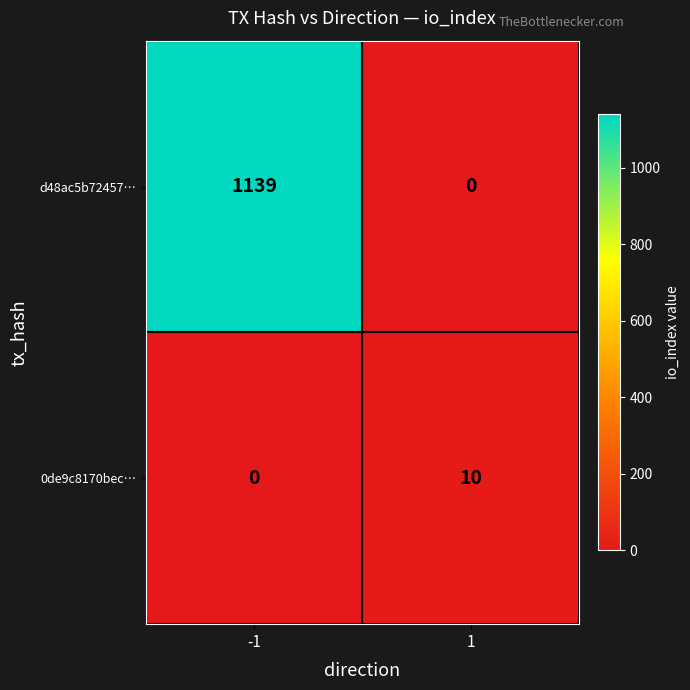

At which category is the sum across all series the highest?

-1